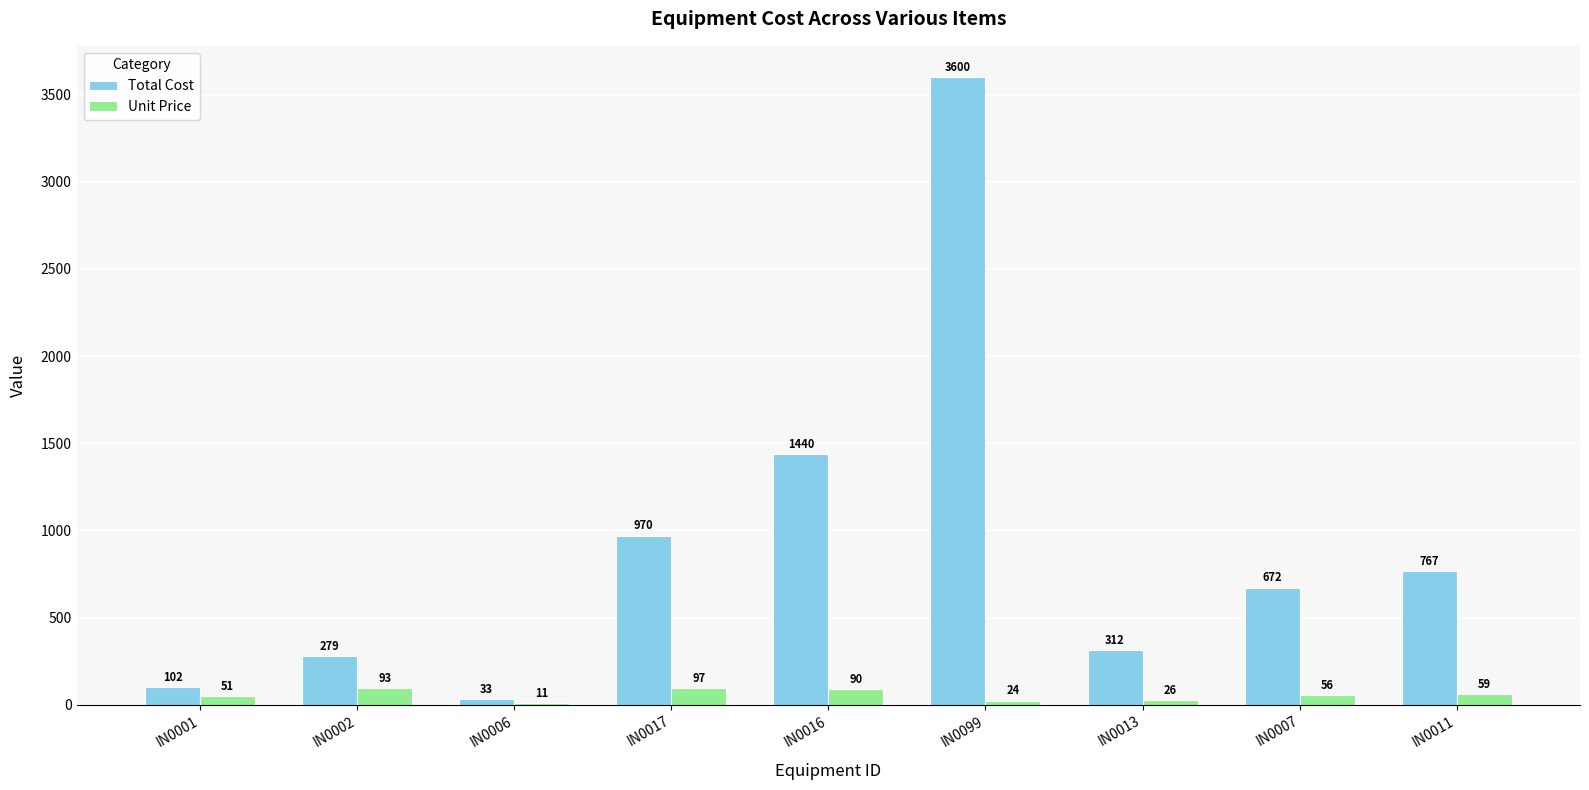

What is the spread (max minus min) of values at IN0001?

51